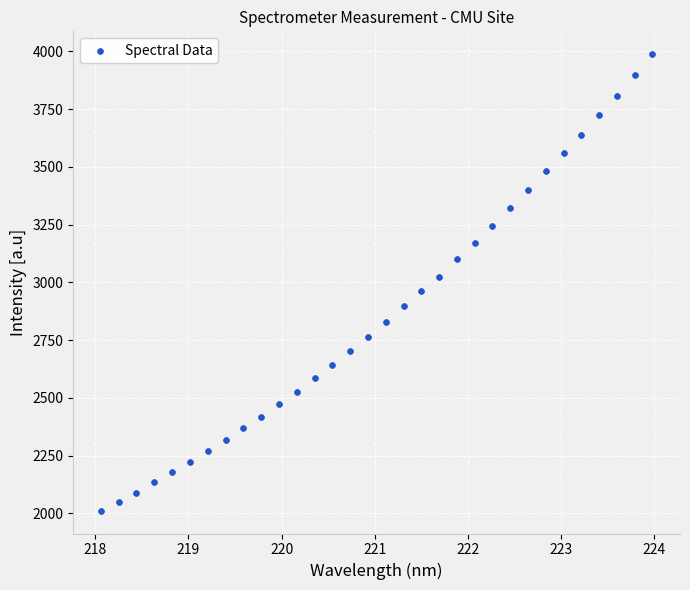

What is the range of X values (max minus min)?

5.9